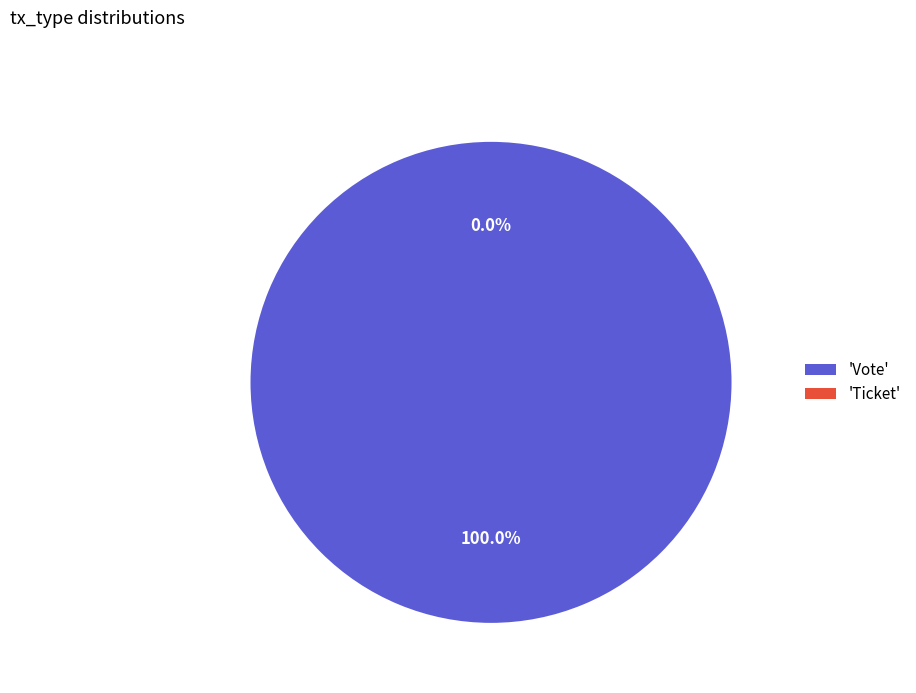

Which slice is the largest?

Vote